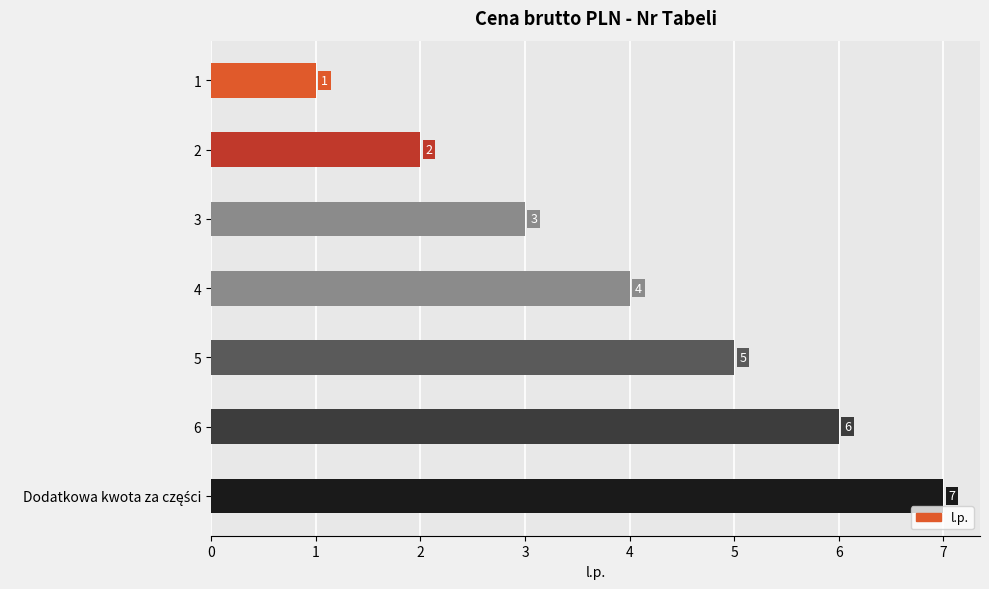

What is the change in value from 1 to 2?

+1